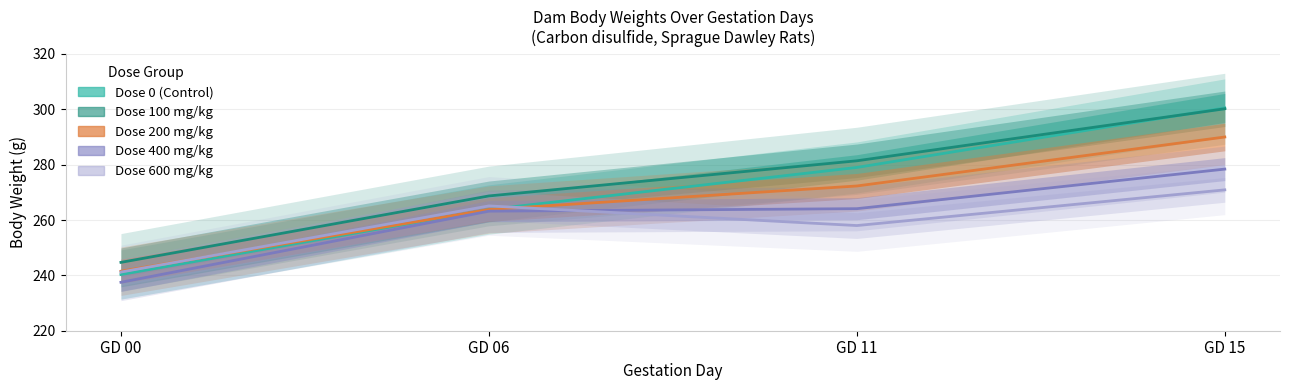

Is the value of Dose 100 at GD 11 greater than the value of Dose 600 at GD 11?

Yes